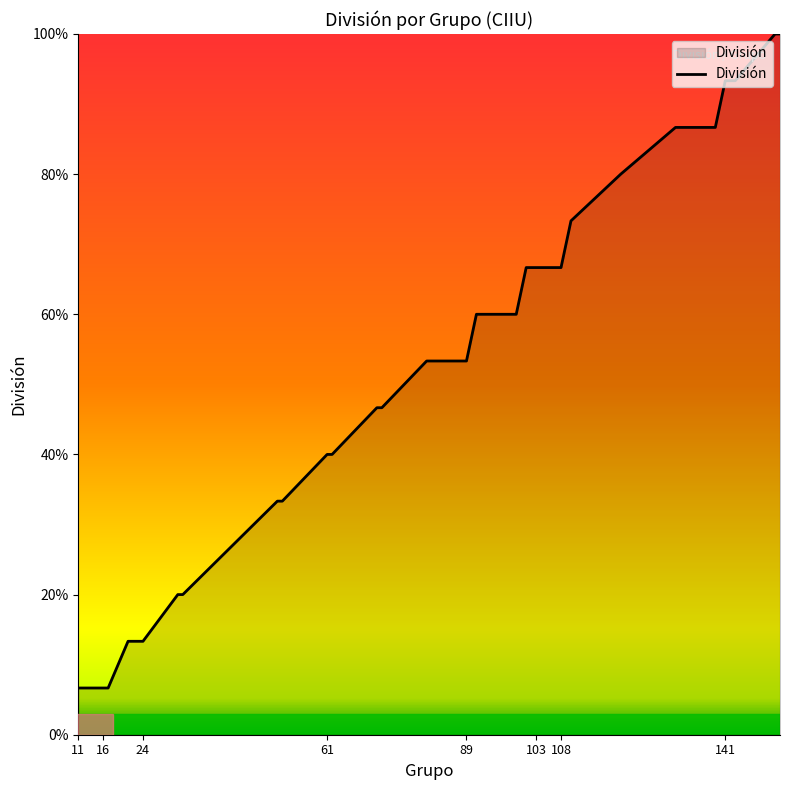

What is the smallest value displayed?

6.7